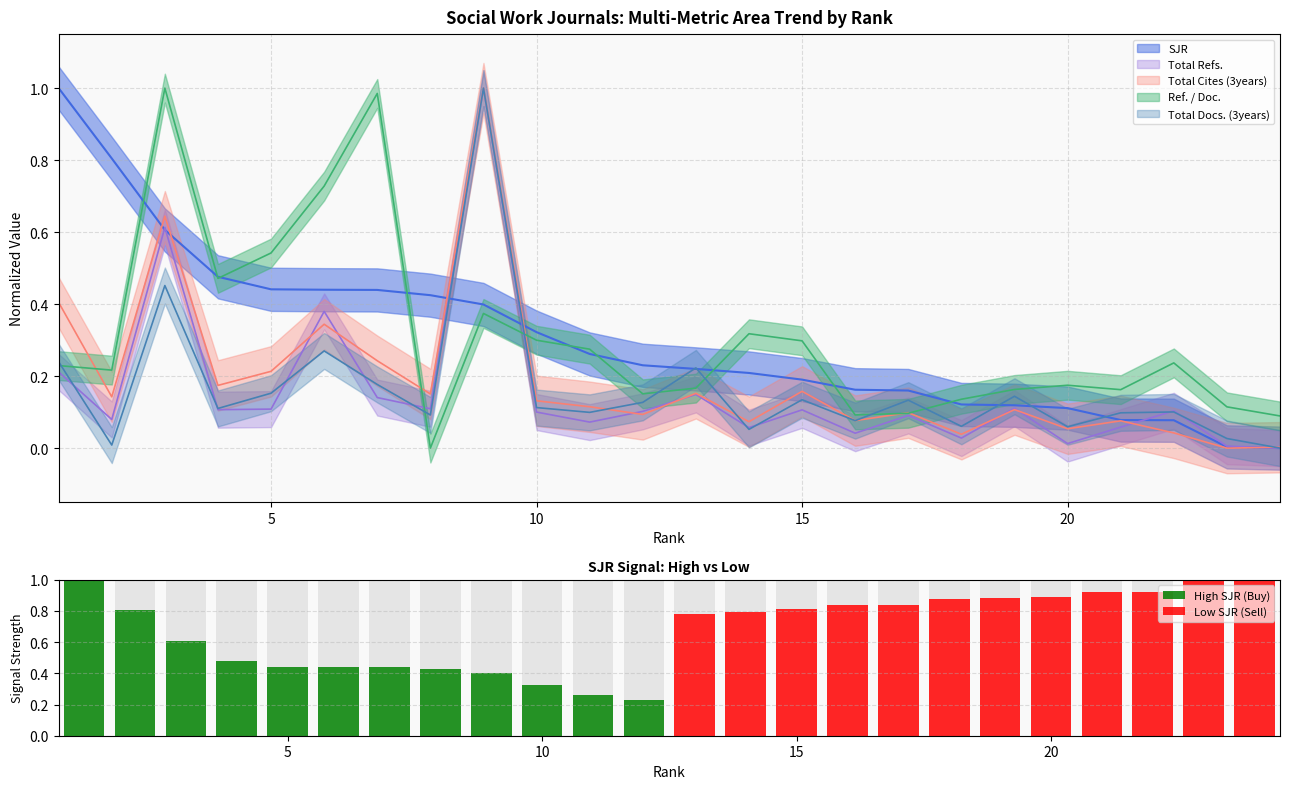

What is the maximum value for High SJR (Buy)?

1.0